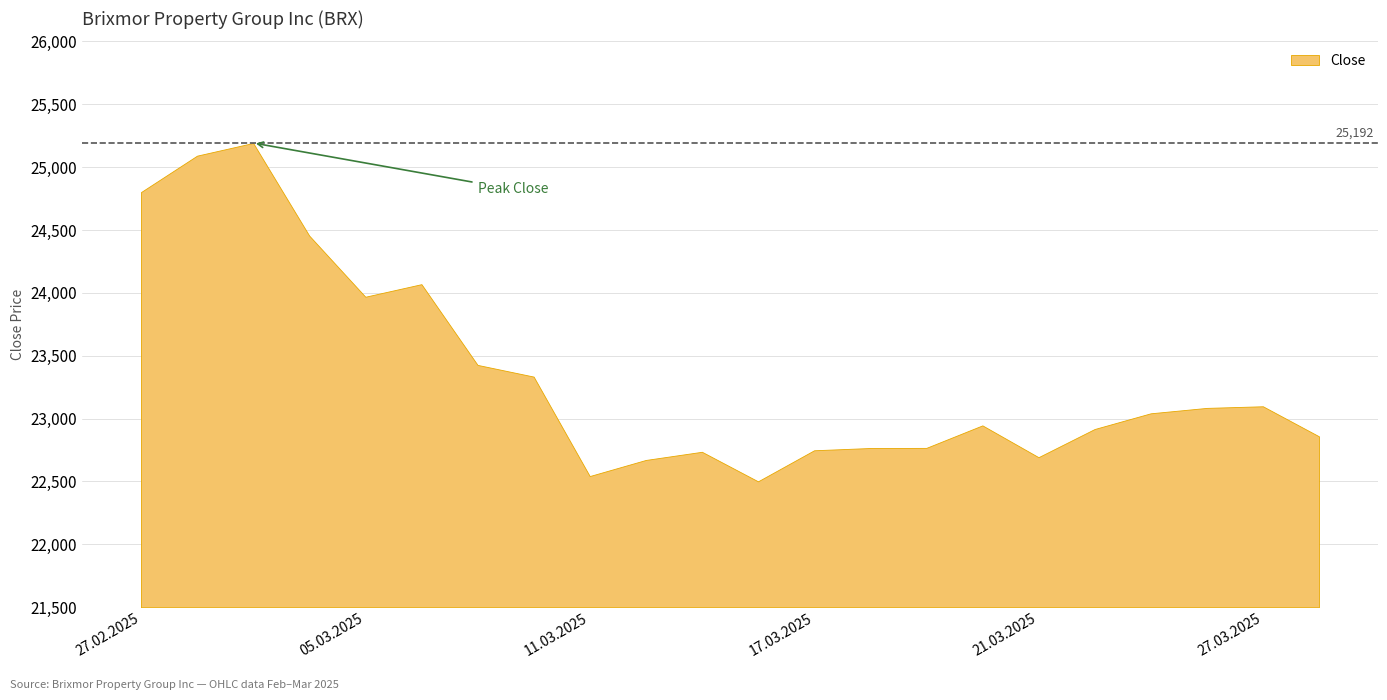

Reading right to left, transcribe all the data shown in this chart.

28.03.2025=22859	27.03.2025=23098	26.03.2025=23085	25.03.2025=23042	24.03.2025=22917	21.03.2025=22693	20.03.2025=22946	19.03.2025=22767	18.03.2025=22766	17.03.2025=22748	14.03.2025=22501	13.03.2025=22736	12.03.2025=22671	11.03.2025=22543	10.03.2025=23334	07.03.2025=23427	06.03.2025=24069	05.03.2025=23969	04.03.2025=24455	03.03.2025=25192	28.02.2025=25091	27.02.2025=24801